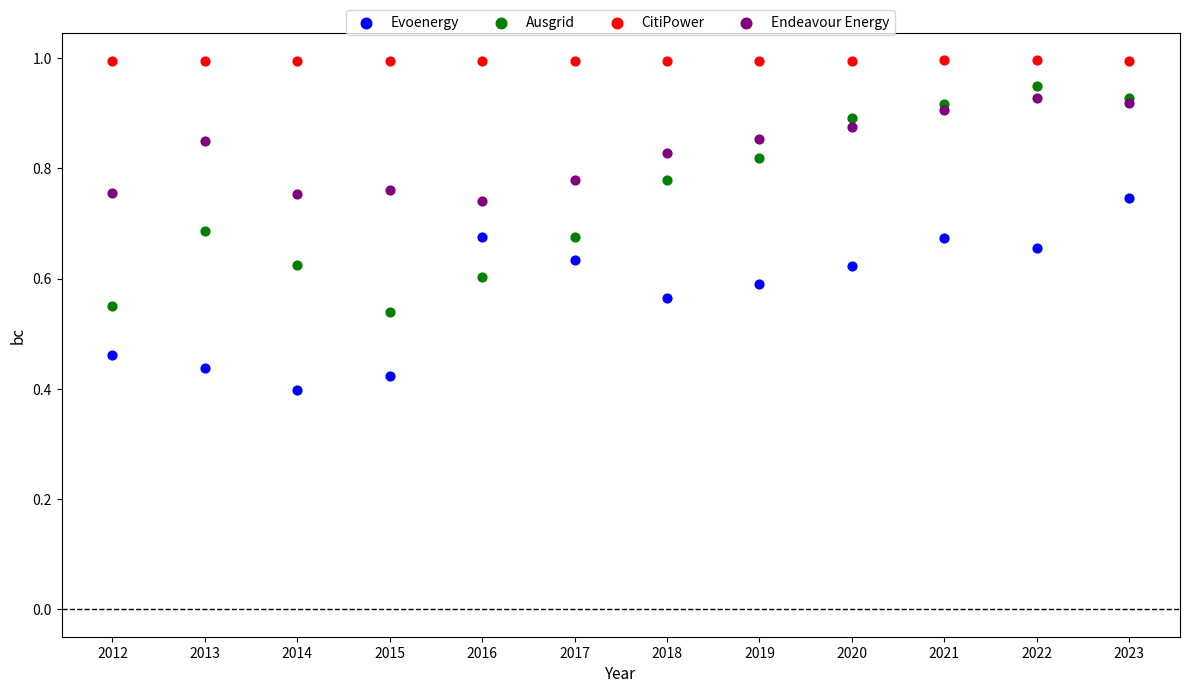

Which series has the widest spread of Y values?

Ausgrid